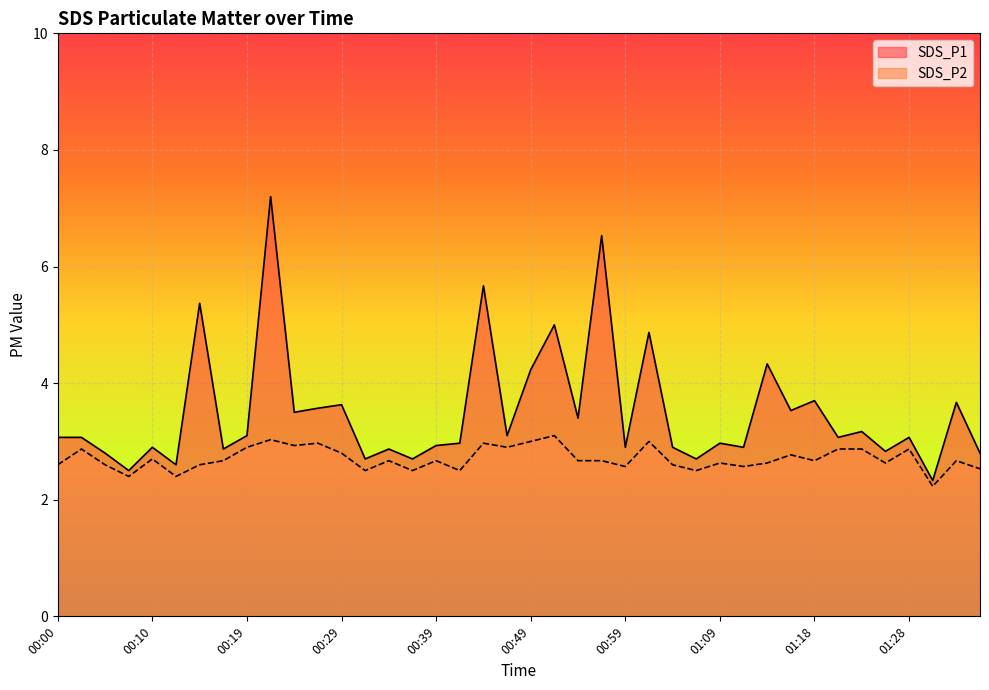

Does the chart display data point markers on the line(s)?

No